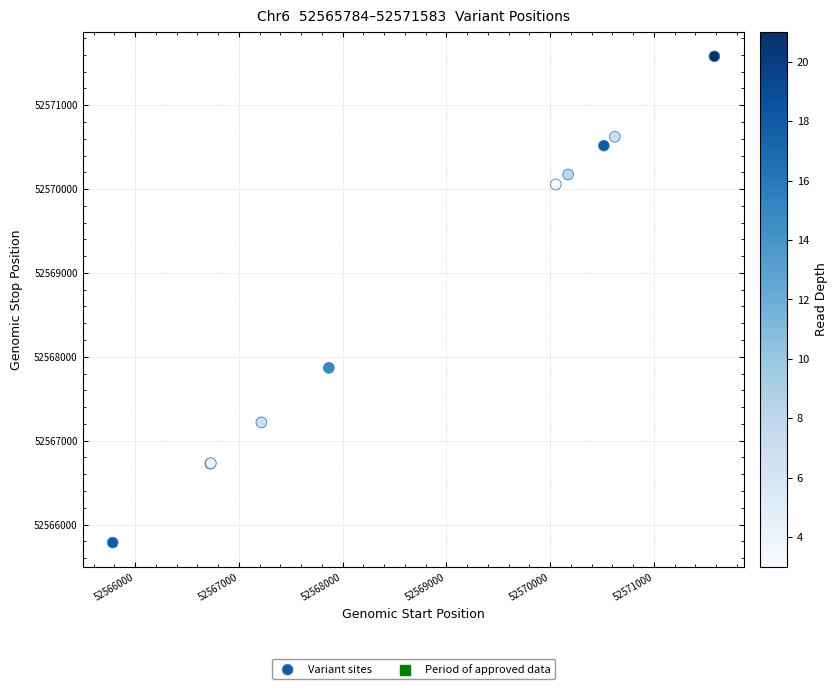

What Y value in the scatter plot is closest to 52568684?

52567868